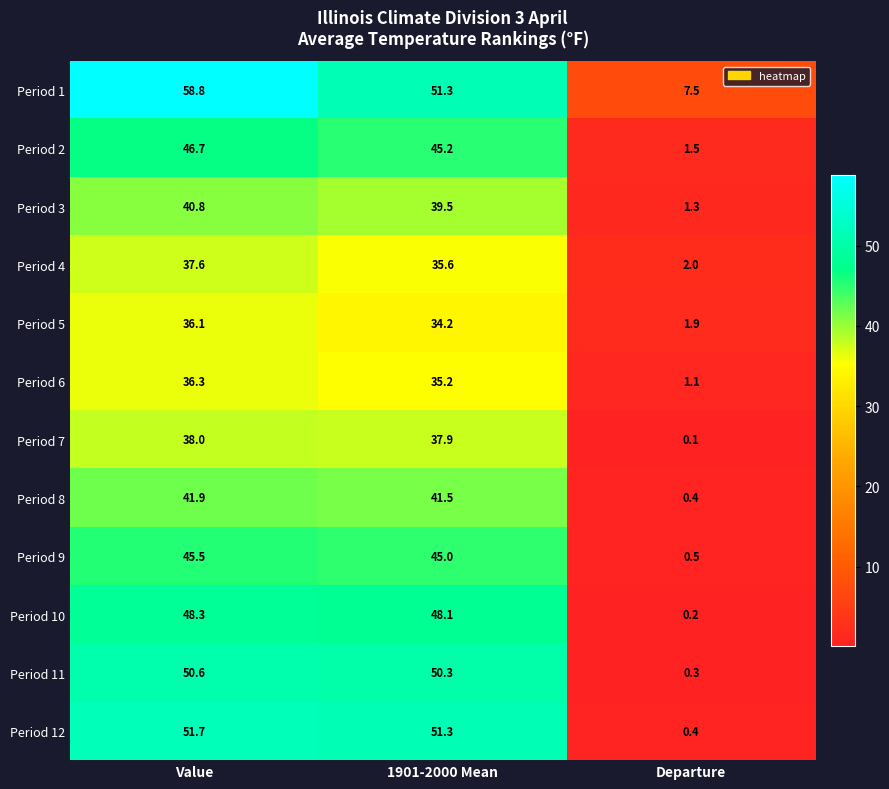

List the series in order of their peak value, highest first.

Period 1, Period 12, Period 11, Period 10, Period 2, Period 9, Period 8, Period 3, Period 7, Period 4, Period 6, Period 5